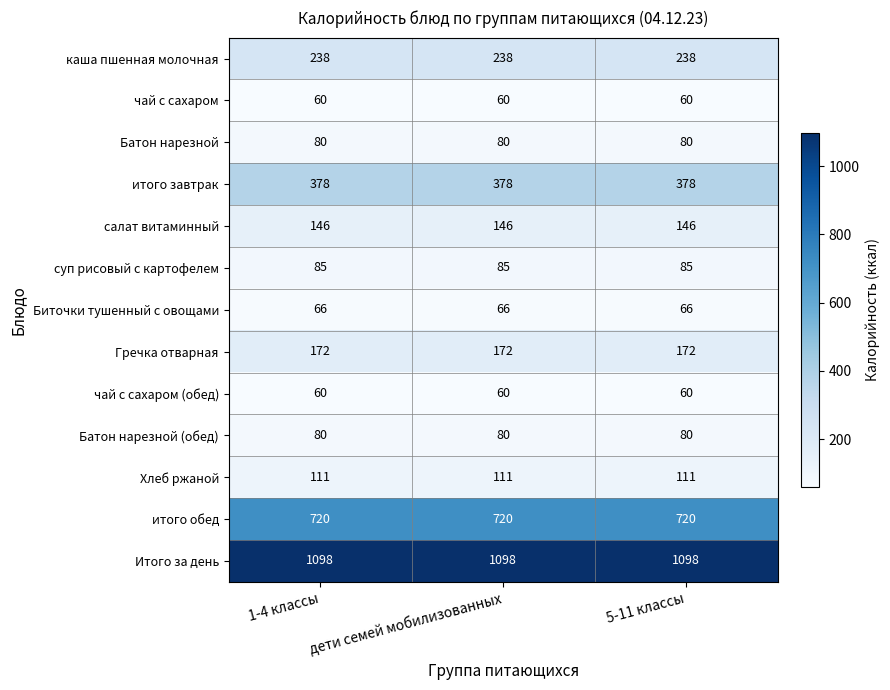

What is the difference between the highest and lowest values at 5-11 классы?

1038